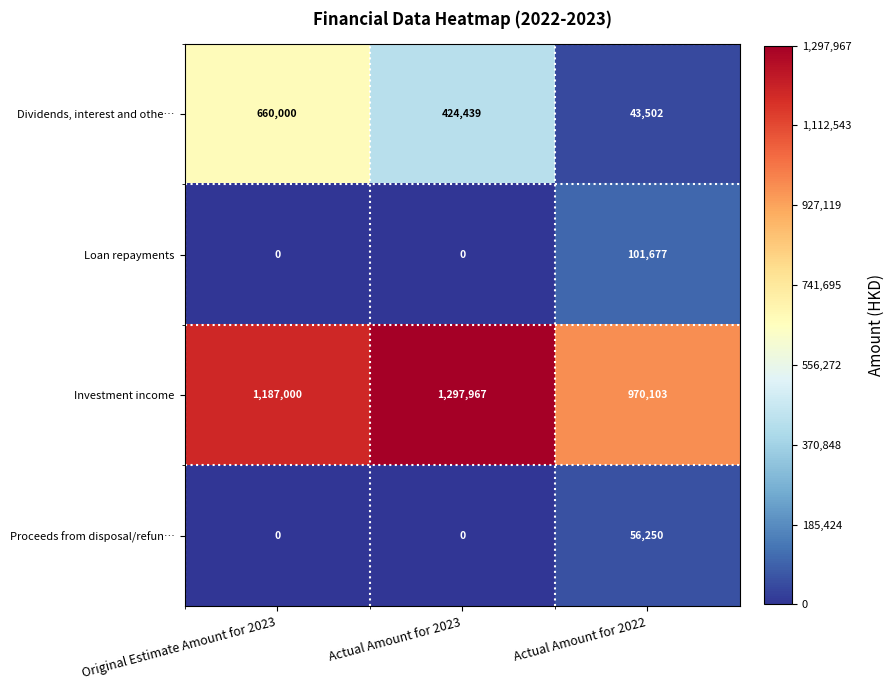

How many values in the Loan repayments series exceed 0?

1